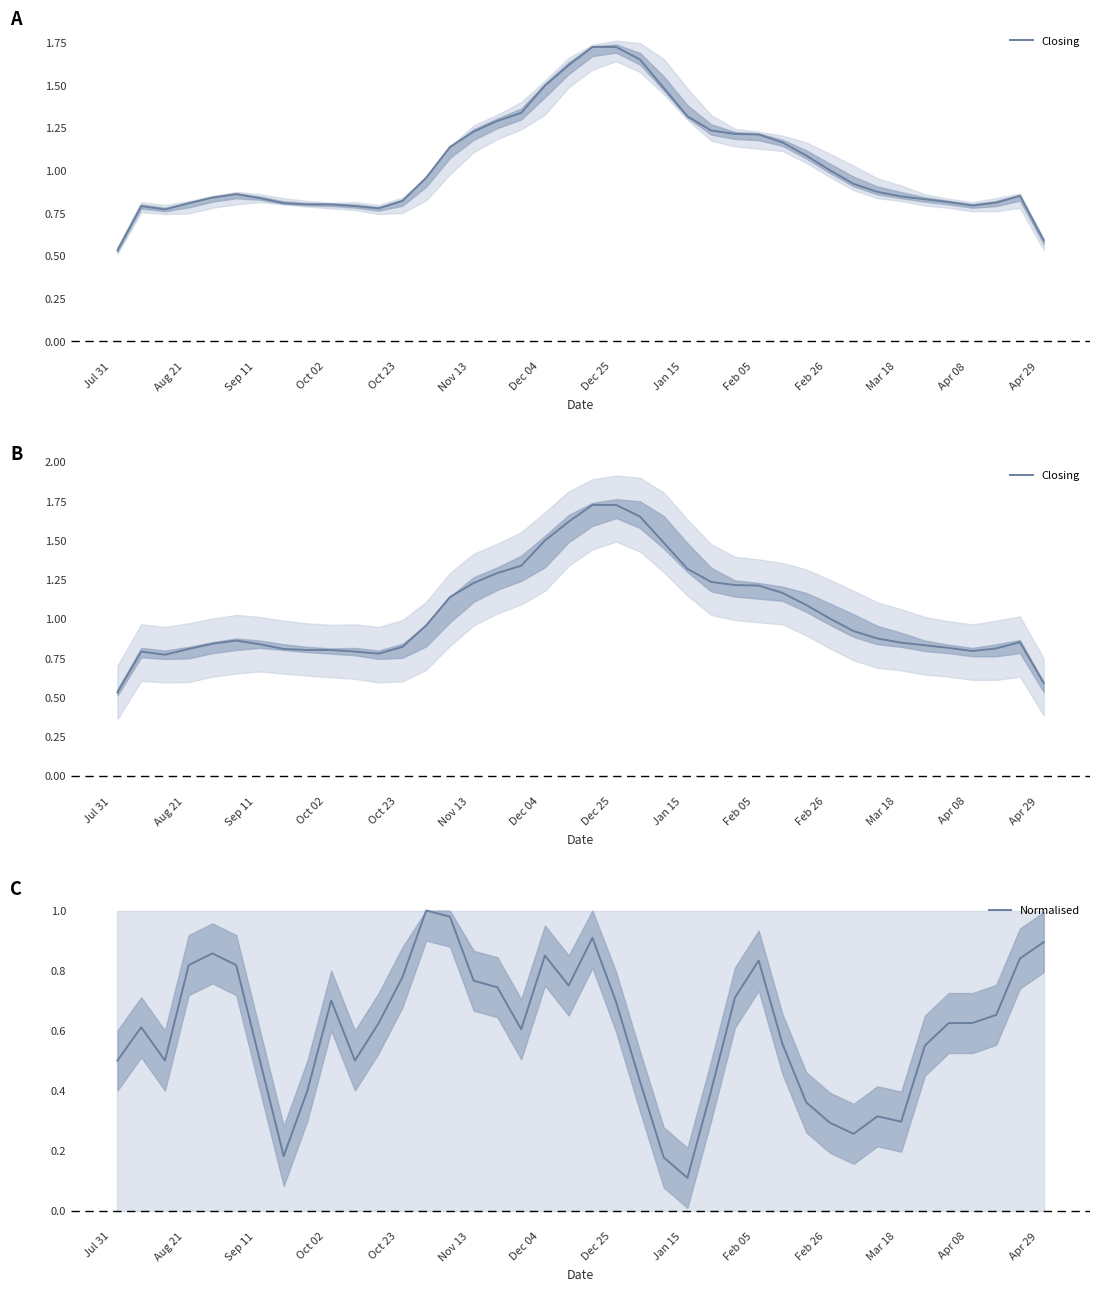

Reading right to left, transcribe all the data shown in this chart.

Closing: 0.6	0.9	0.8	0.8	0.8	0.8	0.8	0.9	0.9	1.0	1.1	1.2	1.2	1.2	1.2	1.3	1.5	1.6	1.7	1.7	1.6	1.5	1.3	1.3	1.2	1.1	1.0	0.8	0.8	0.8	0.8	0.8	0.8	0.8	0.9	0.8	0.8	0.8	0.8	0.5
Normalised: 0.9	0.8	0.7	0.6	0.6	0.5	0.3	0.3	0.3	0.3	0.4	0.6	0.8	0.7	0.4	0.1	0.2	0.4	0.7	0.9	0.7	0.8	0.6	0.7	0.8	1.0	1.0	0.8	0.6	0.5	0.7	0.4	0.2	0.5	0.8	0.9	0.8	0.5	0.6	0.5